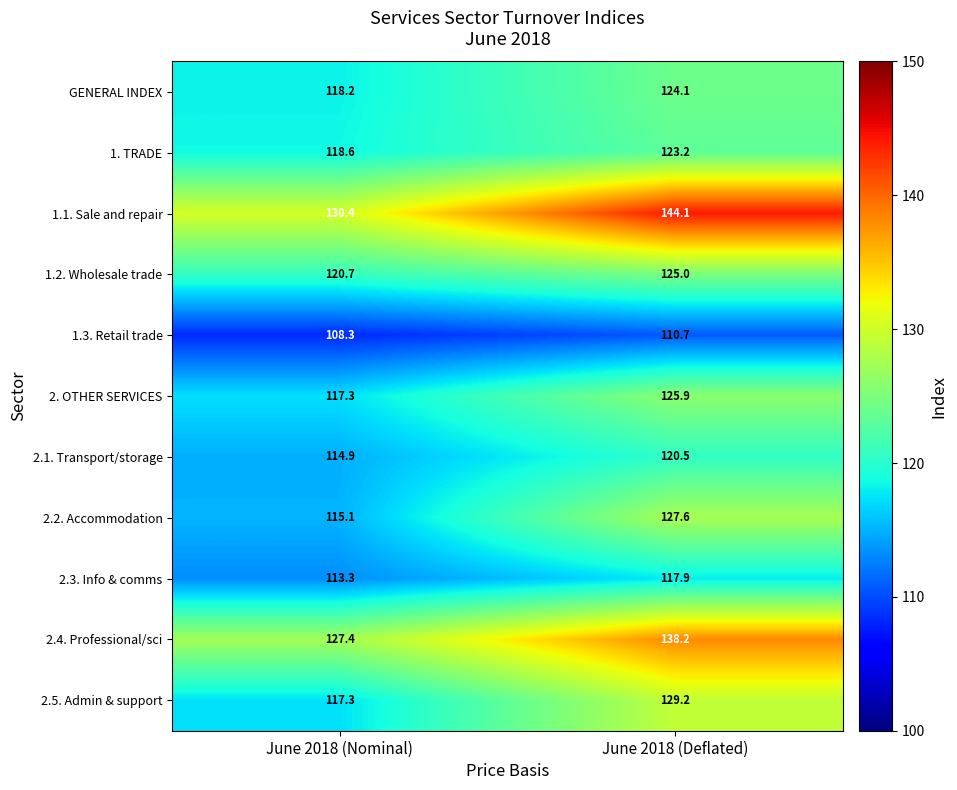

Which series has the largest range (max minus min)?

1.1. Sale and repair